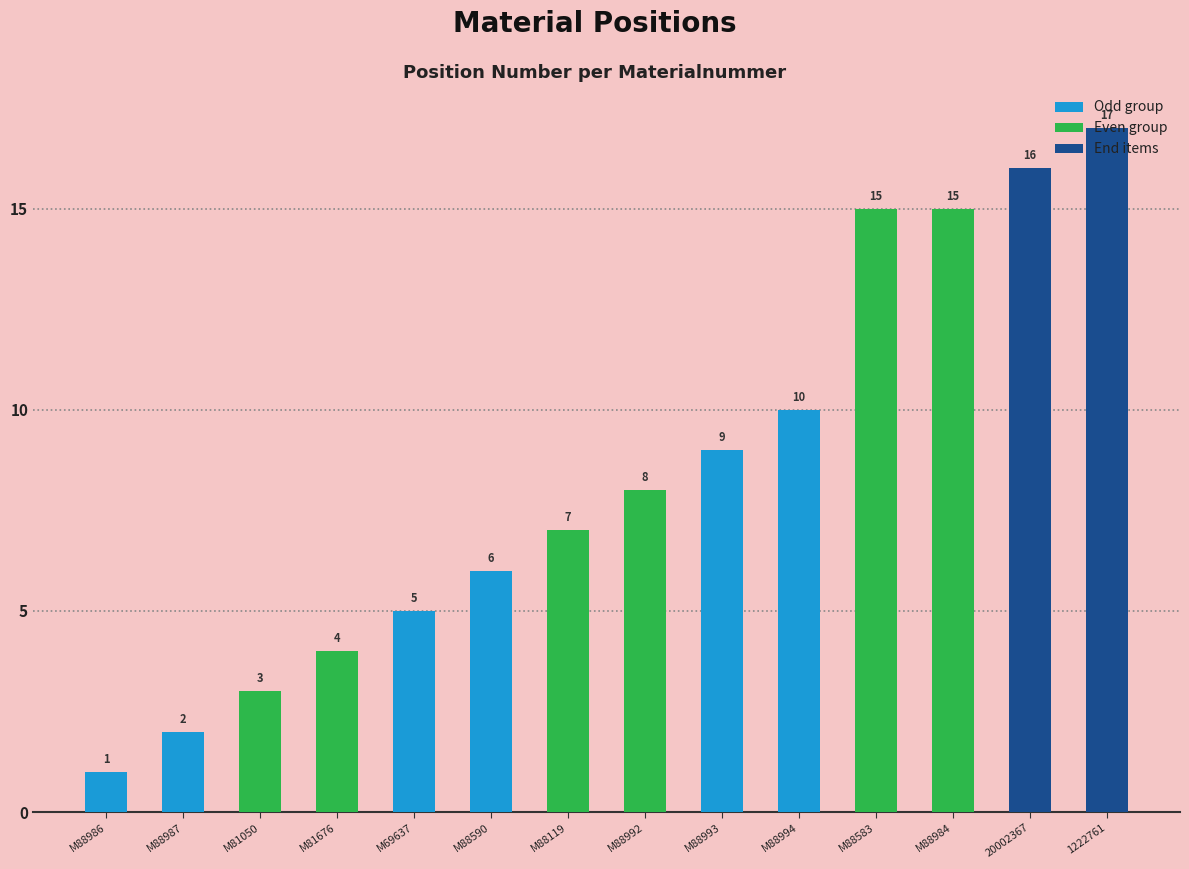

What is the sum of the values at M88119 and M81676?

11